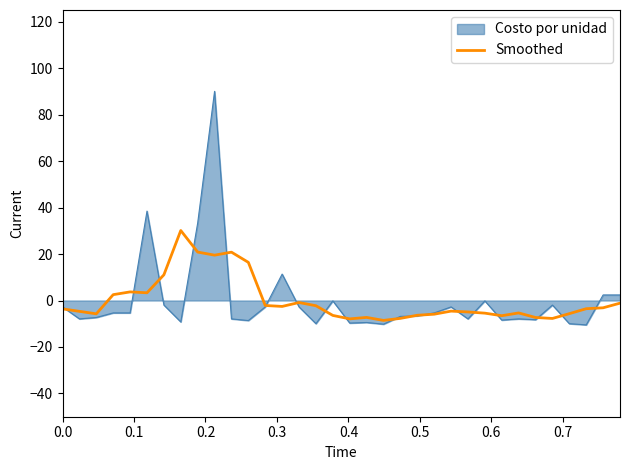

What is the maximum value for Costo por unidad?

90.0